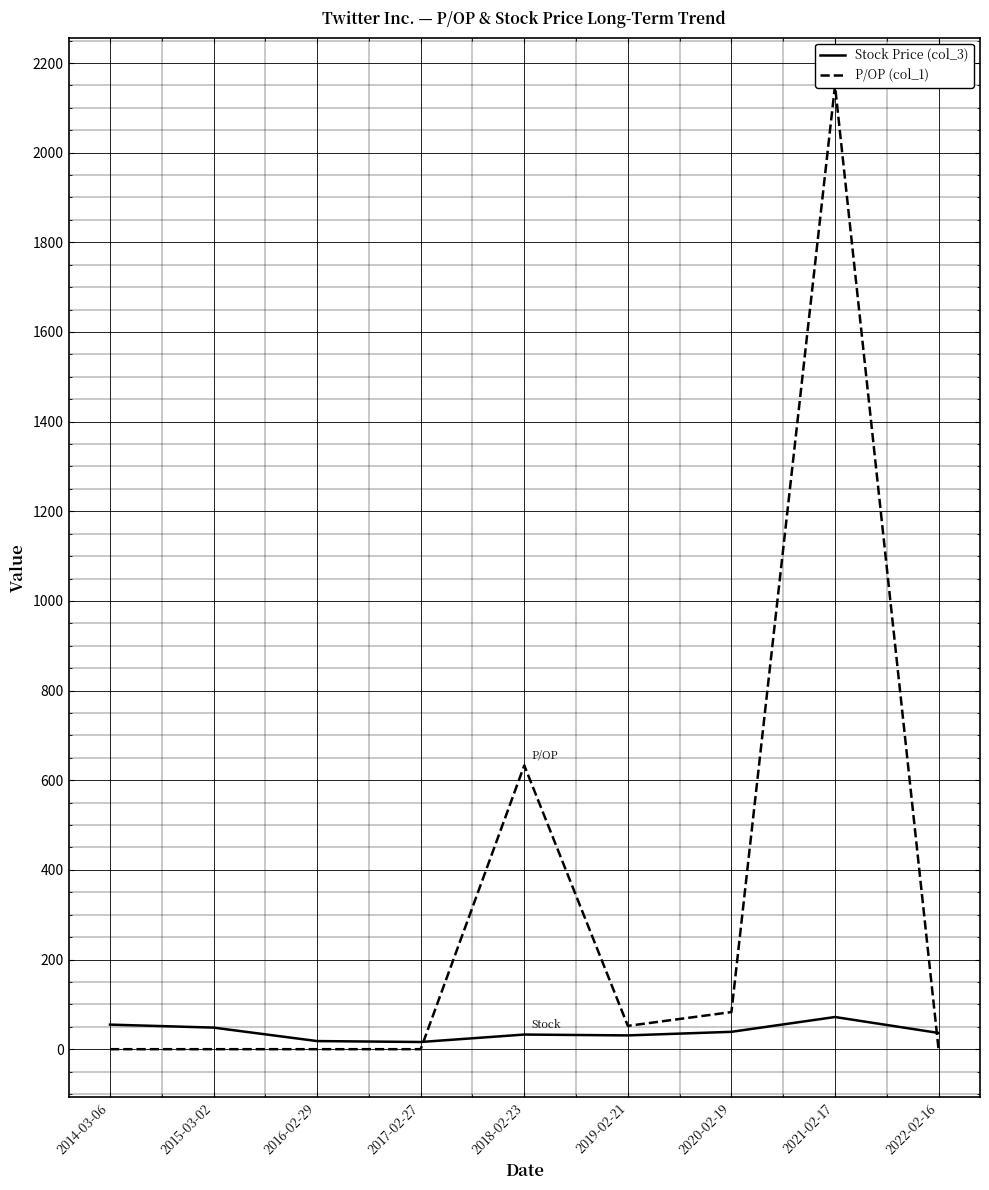

Which label corresponds to the smallest value in the chart?

2014-03-06